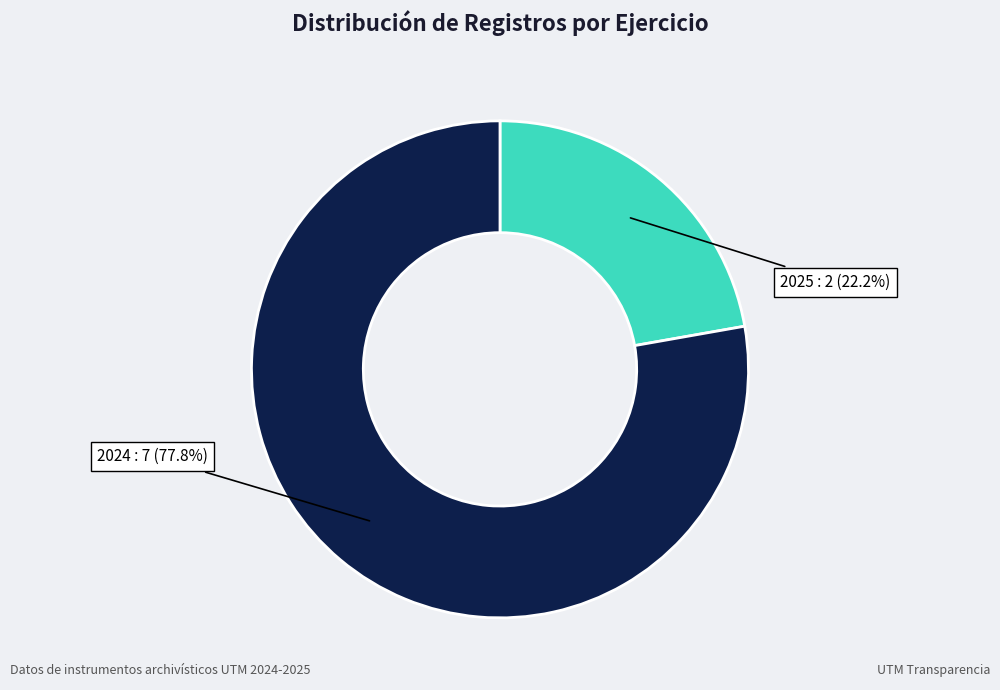

How many slices are in this pie chart?

2